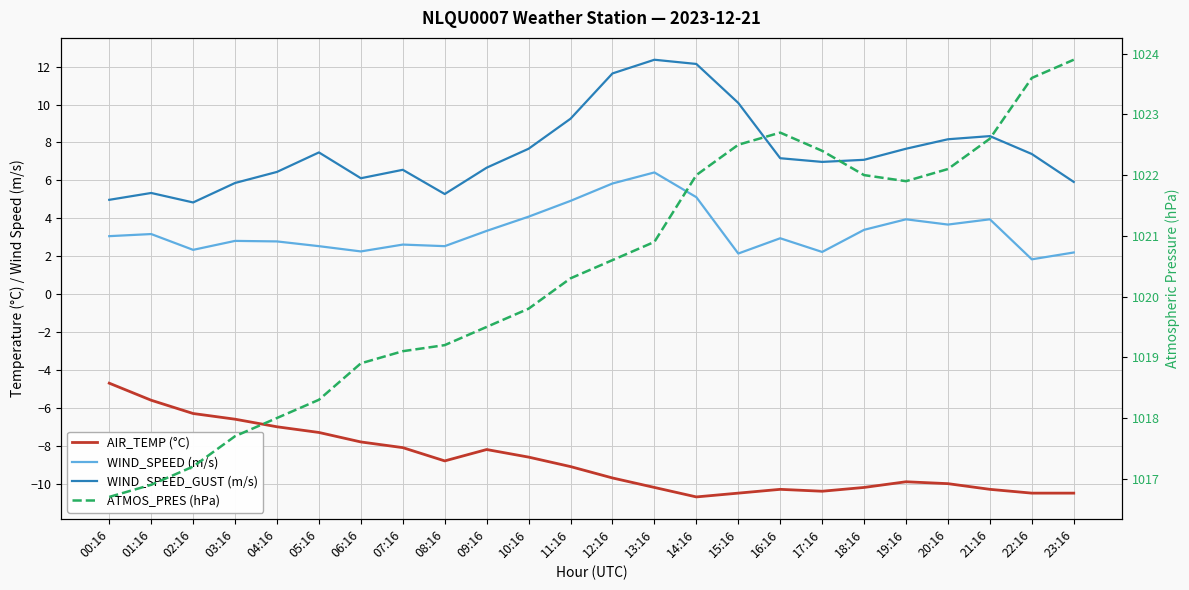

True or false: WIND_SPEED_GUST (m/s) and ATMOS_PRES (hPa) cross at least once.

False